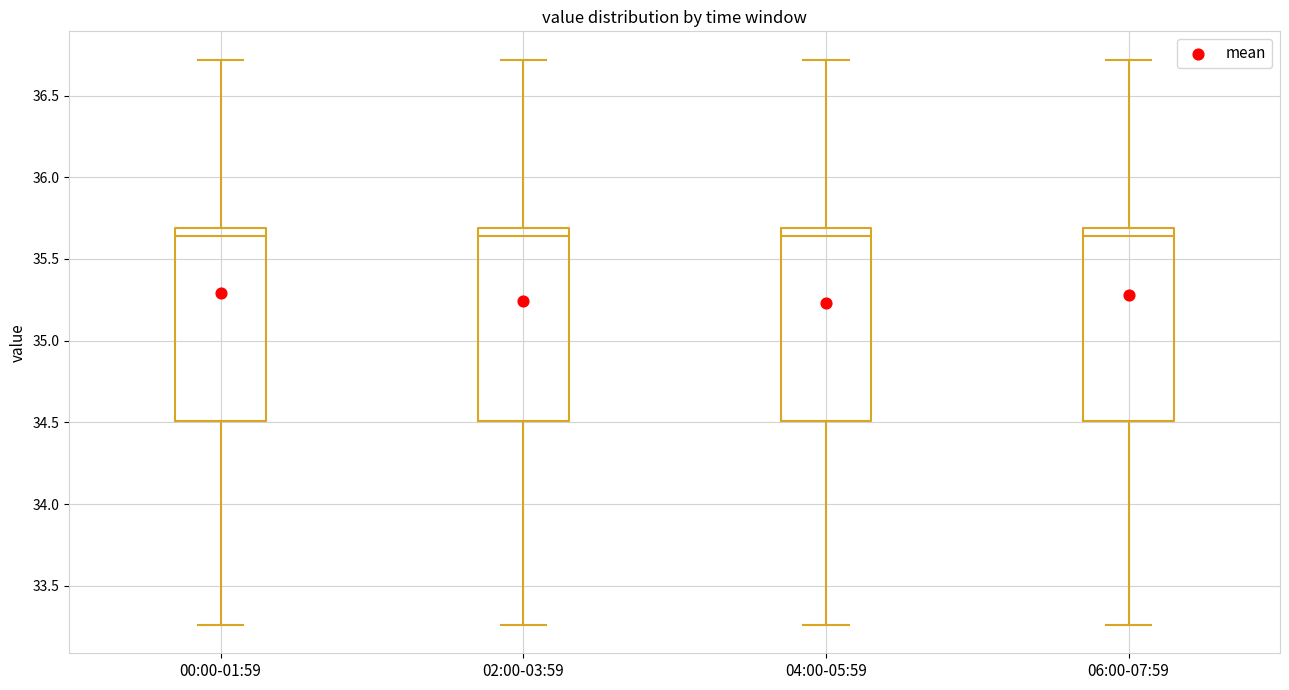

Reading left to right, read every box against the y-axis: the position of its median line, the range the box covers, and the ends of its whiskers. The values are not printed on the chart, so give them approximately, as read against the axis.

00:00-01:59: median 35.65, box 34.50 to 35.70, whiskers 33.25 to 36.70
02:00-03:59: median 35.65, box 34.50 to 35.70, whiskers 33.25 to 36.70
04:00-05:59: median 35.65, box 34.50 to 35.70, whiskers 33.25 to 36.70
06:00-07:59: median 35.65, box 34.50 to 35.70, whiskers 33.25 to 36.70